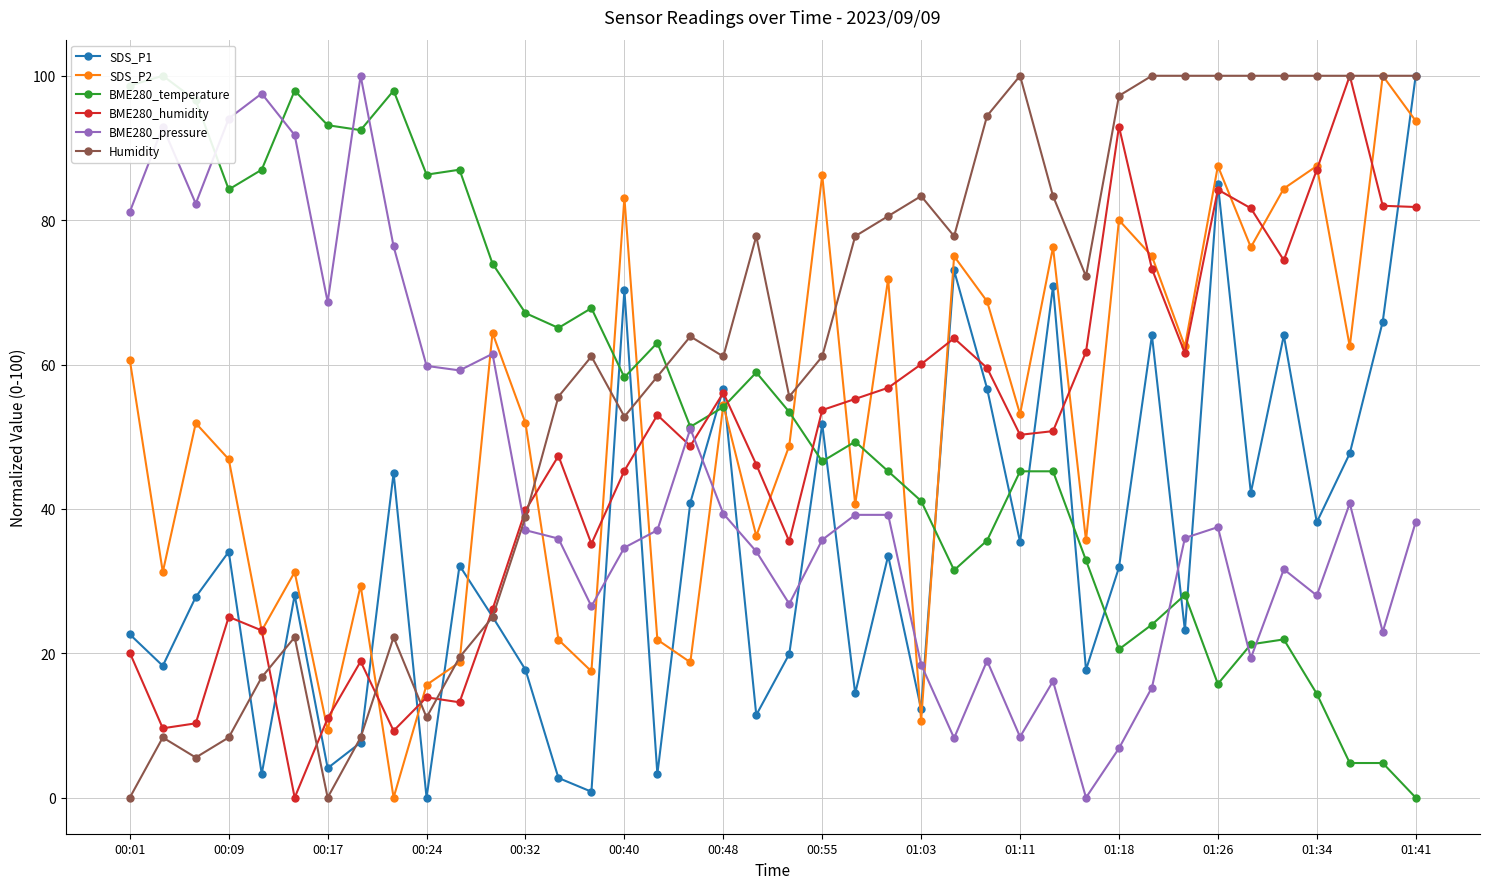

How many interior local valleys does the BME280_temperature series have?

10